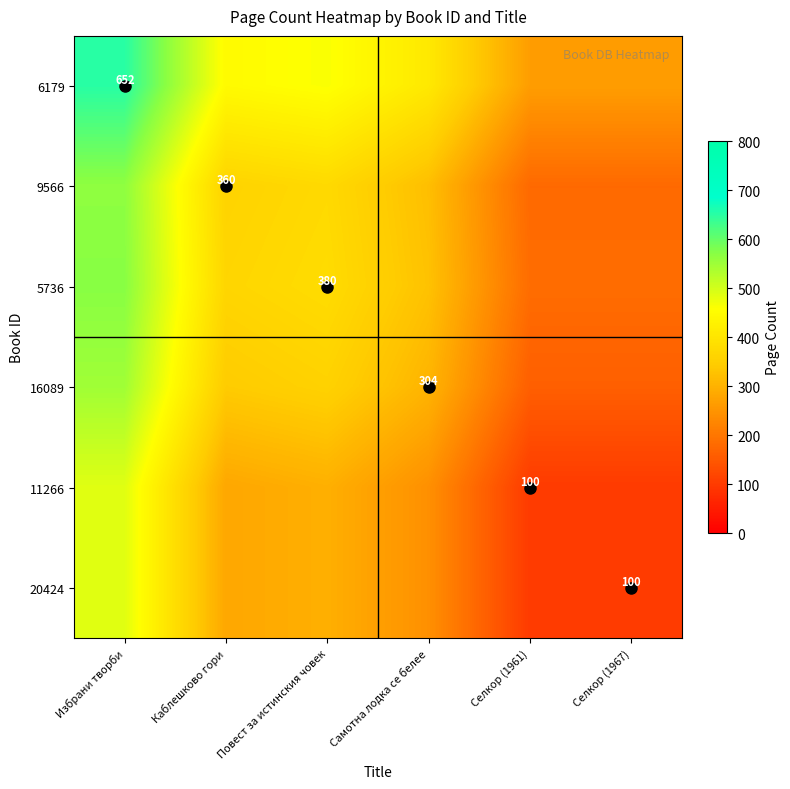

What is the difference between the maximum and second lowest values in the 6179 series?

386.4